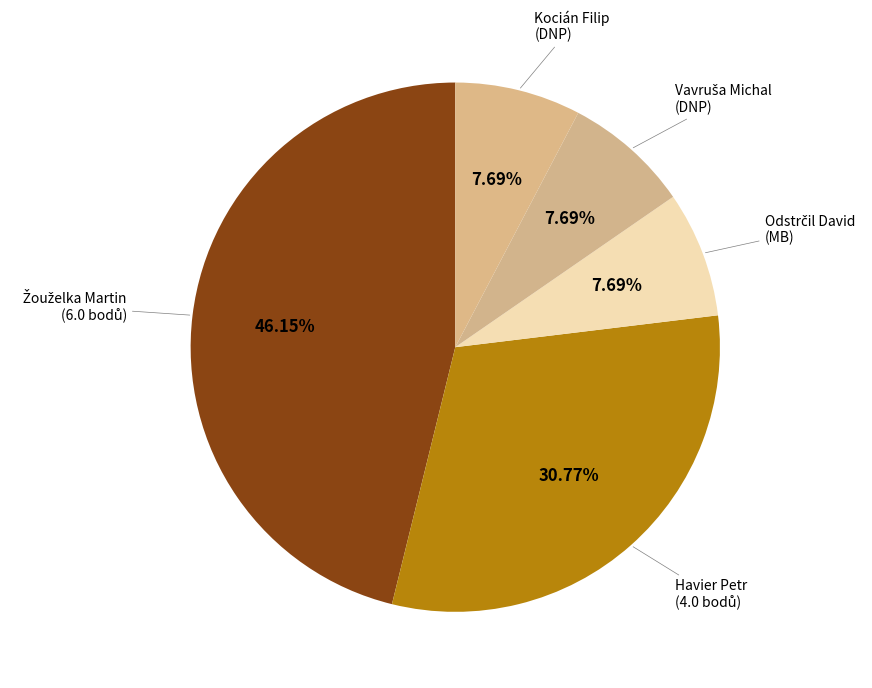

Count the number of slices in the pie.

5